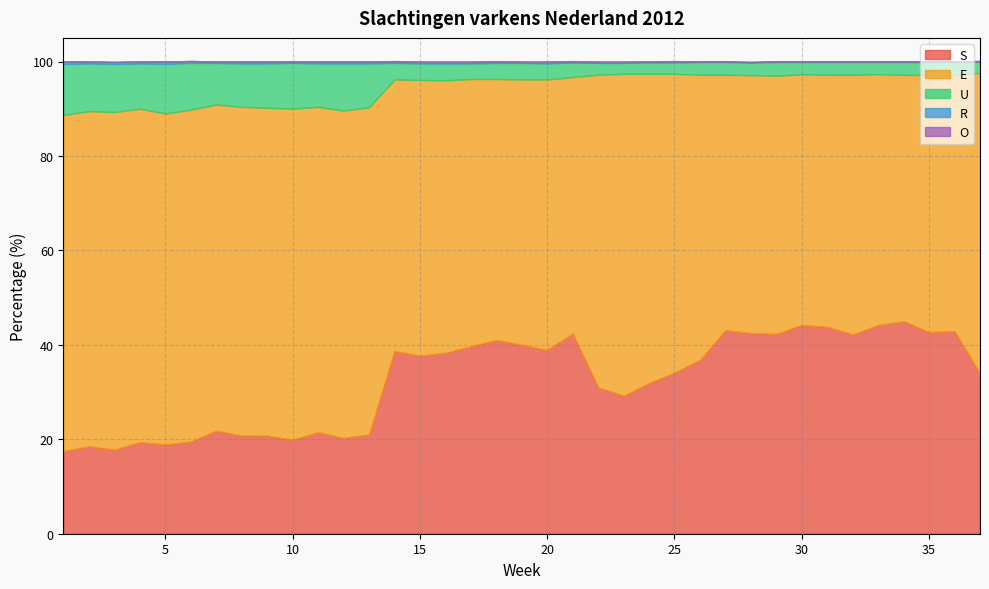

What is the difference between the maximum and second lowest values in the E series?

18.4